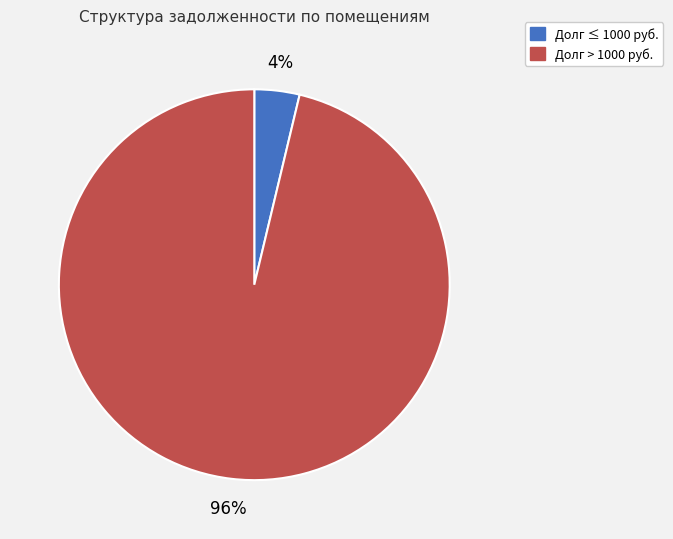

Is there any slice that represents more than half of the pie?

Yes